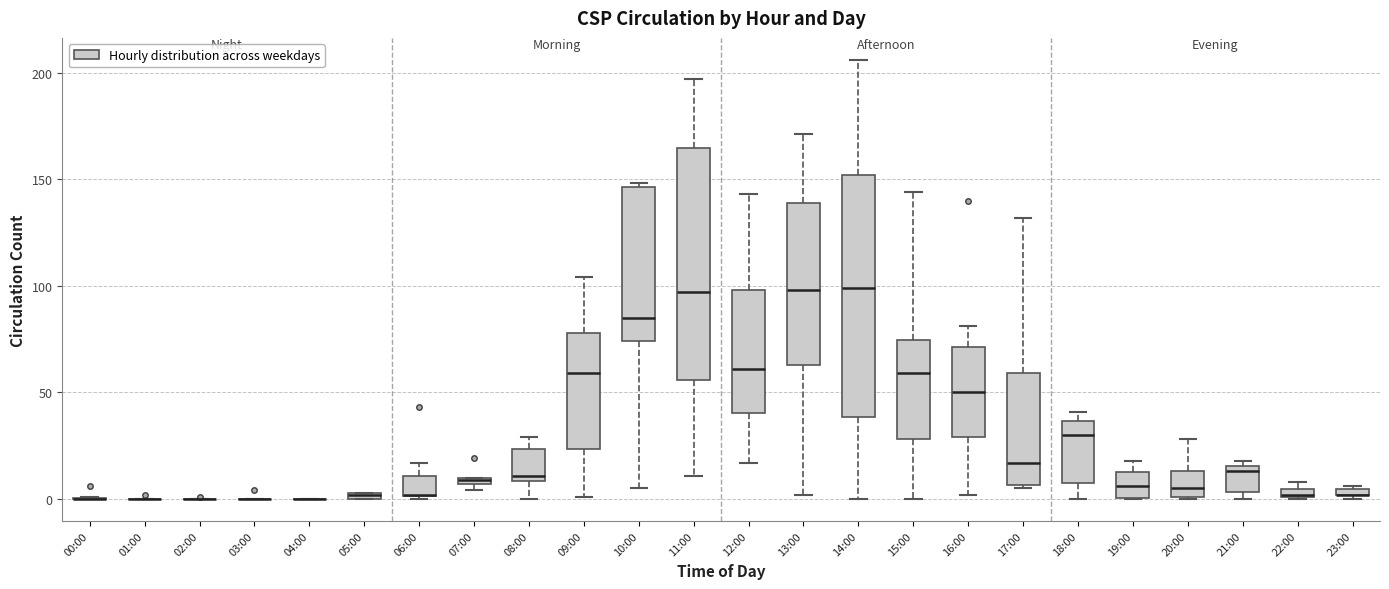

Where is the upper edge of the box for 06:00 on the y-axis? The values are not printed on the chart, so give them approximately, as read against the axis.

10